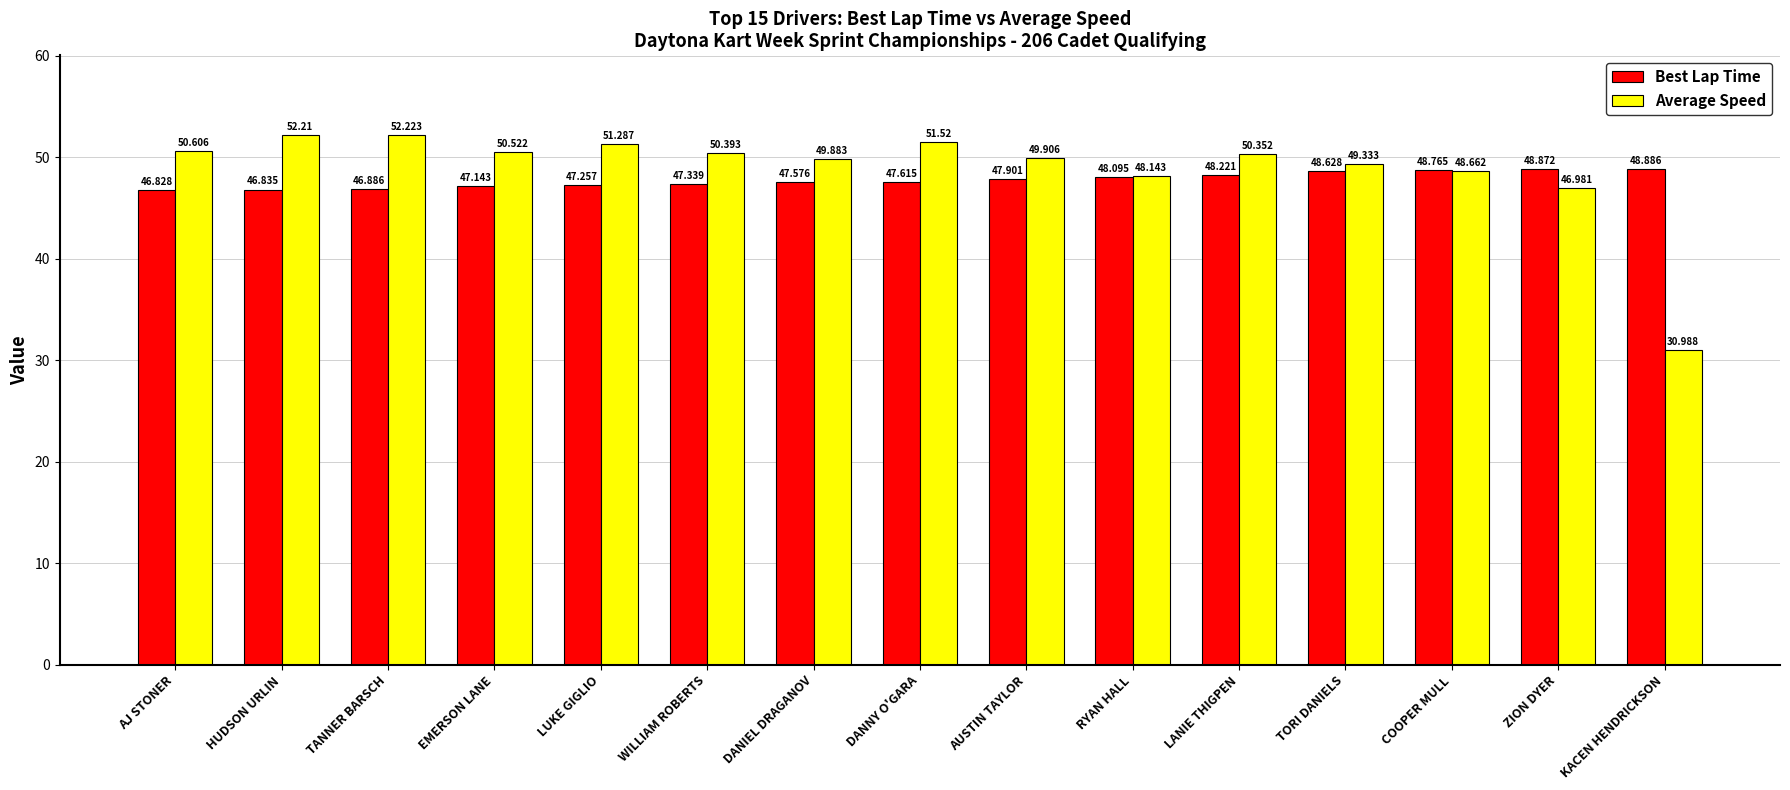

Reading right to left, transcribe all the data shown in this chart.

Best Lap Time: 48.9	48.9	48.8	48.6	48.2	48.1	47.9	47.6	47.6	47.3	47.3	47.1	46.9	46.8	46.8
Average Speed: 31.0	47.0	48.7	49.3	50.4	48.1	49.9	51.5	49.9	50.4	51.3	50.5	52.2	52.2	50.6